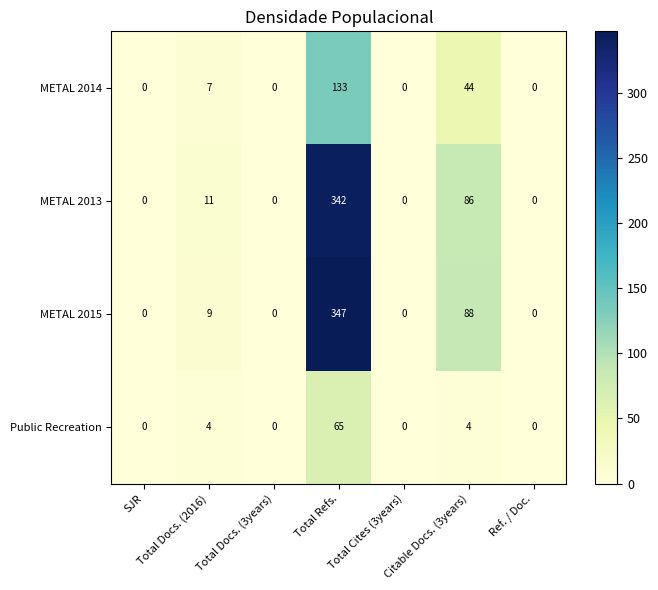

What is the sum of the Public Recreation values at Total Docs. (3years) and Citable Docs. (3years)?

4